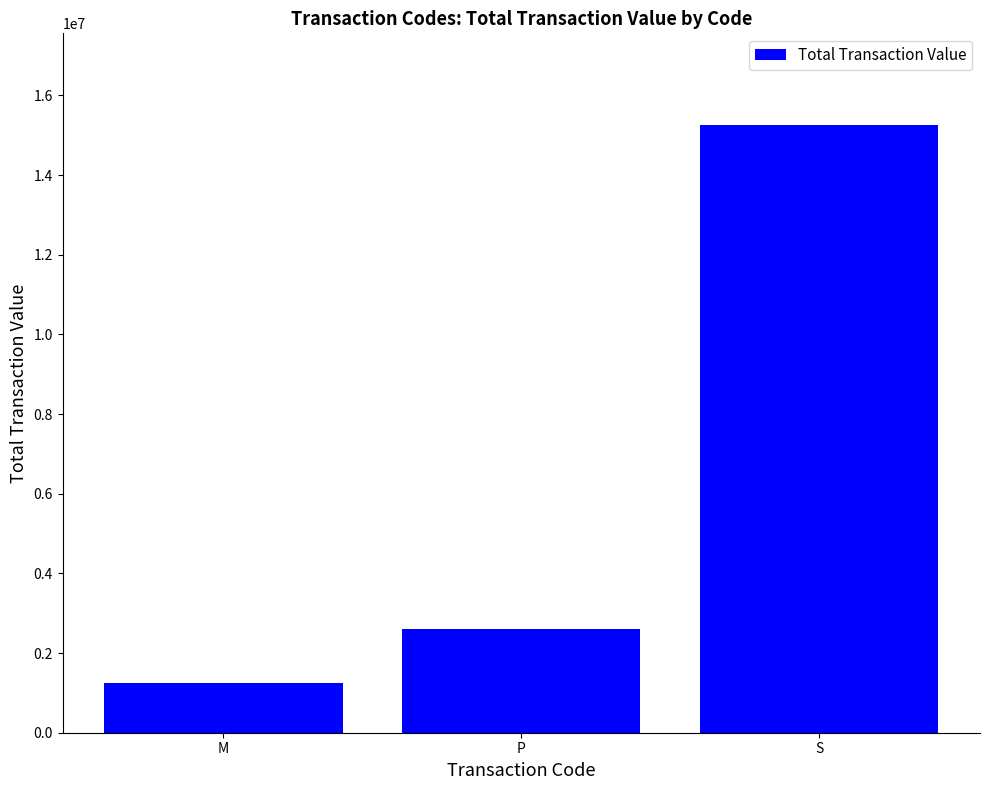

Rank the categories by value from lowest to highest.

M, P, S